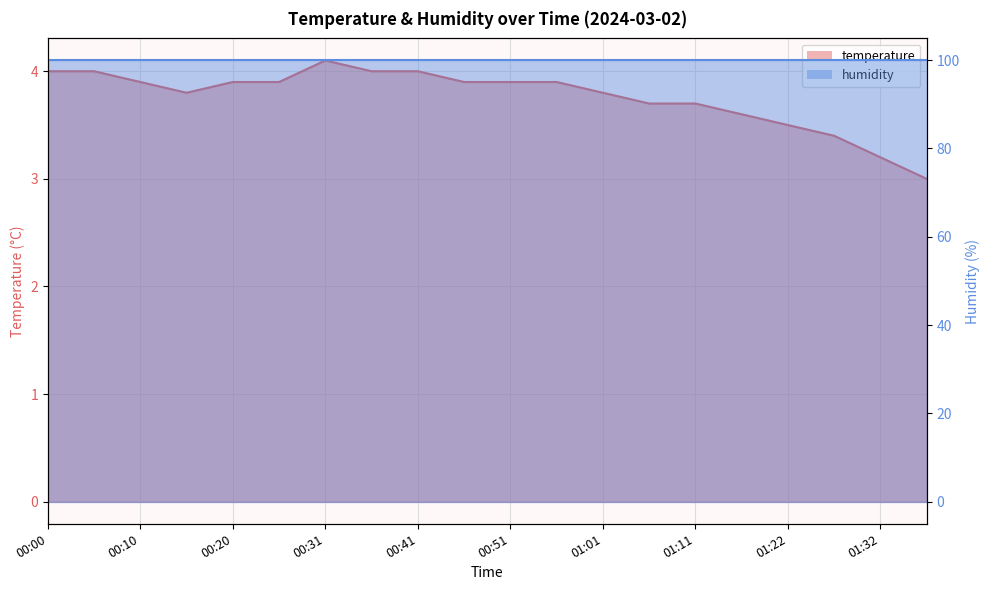

Reading left to right, extract all data points from this chart.

4.0	4.0	3.9	3.8	3.9	3.9	4.1	4.0	4.0	3.9	3.9	3.9	3.8	3.7	3.7	3.6	3.5	3.4	3.2	3.0